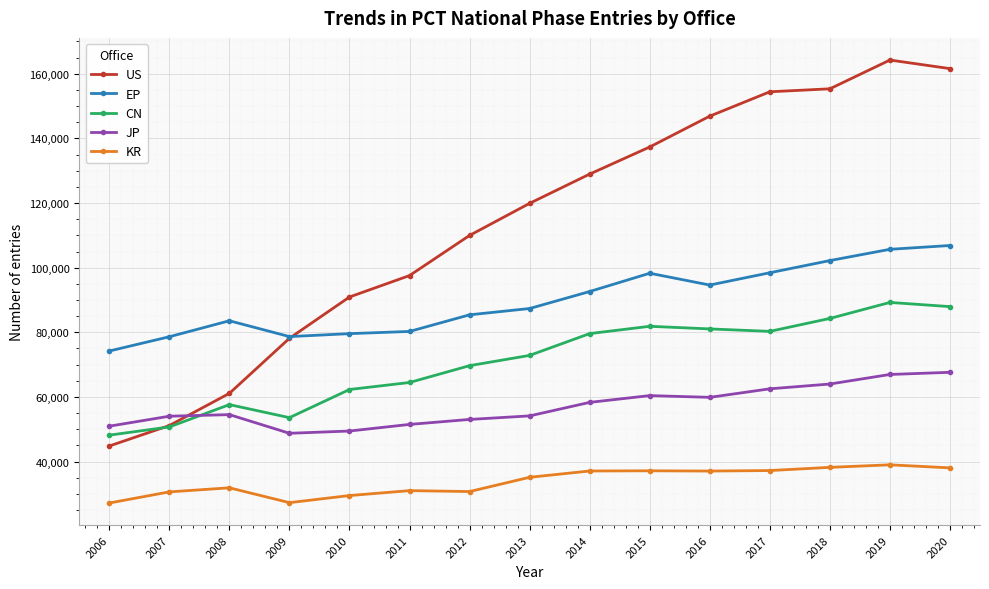

At which category does CN reach its first local valley?

2009